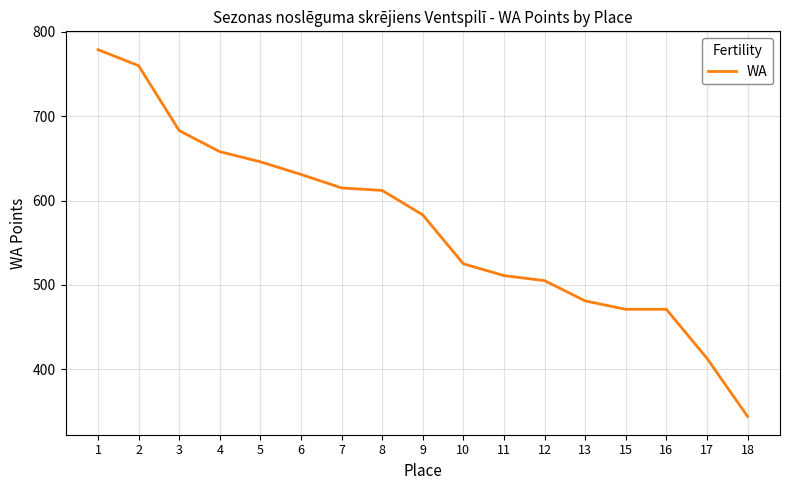

Read the value at 10.

525